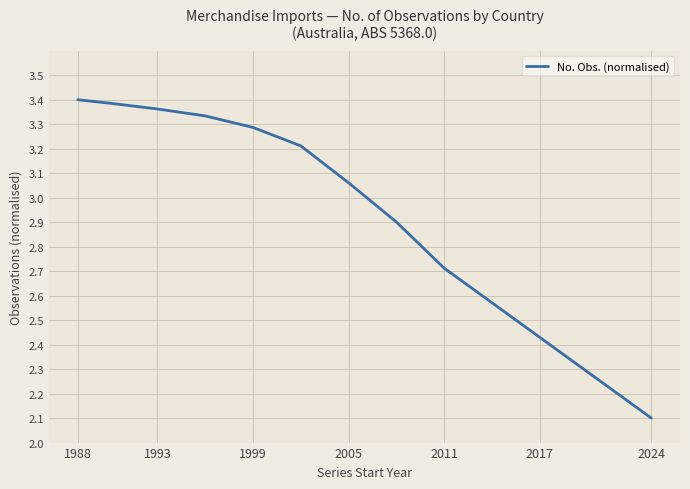

What is the smallest value displayed?

2.1